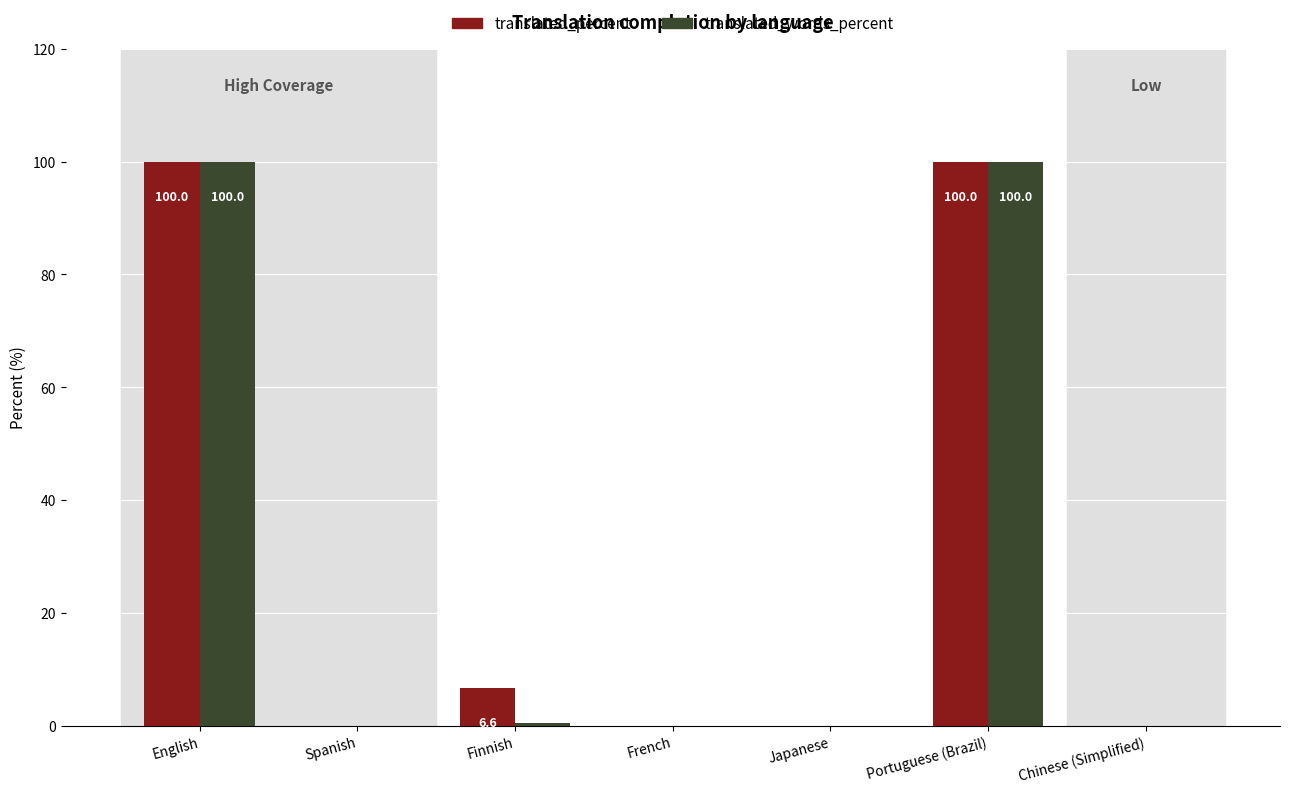

What is the sum of all translated_percent values?

206.6